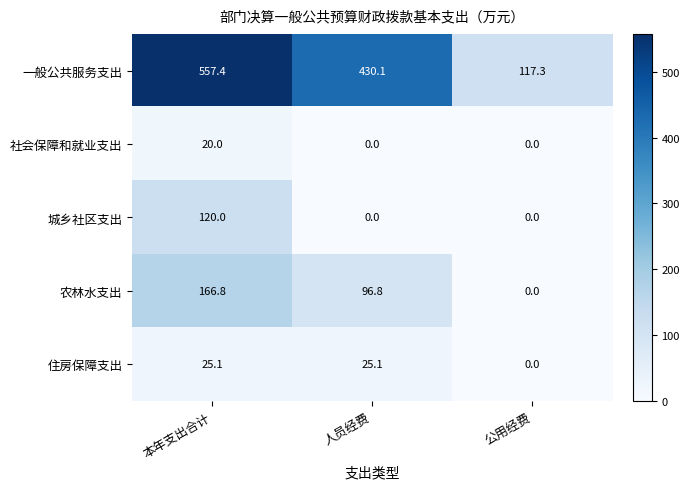

What is the total value across all series at 公用经费?

117.3